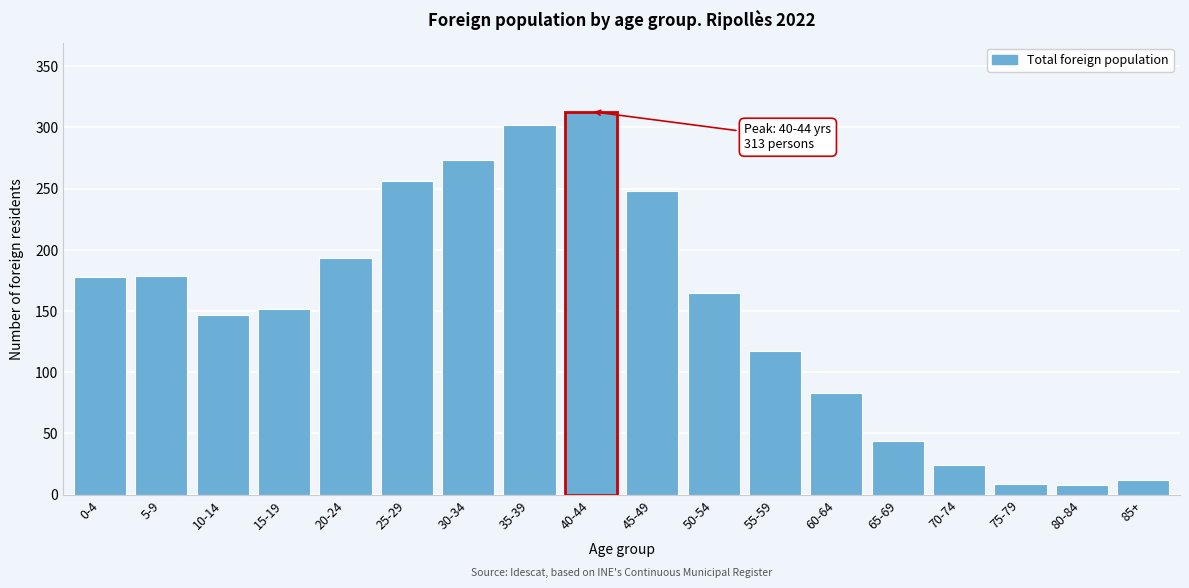

Is it true that the value at 45-49 is 334?

False